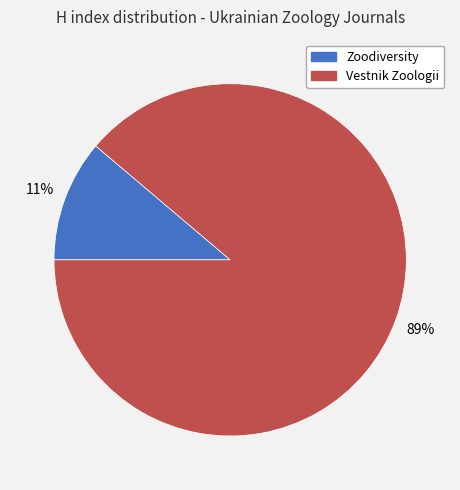

Count the number of slices in the pie.

2